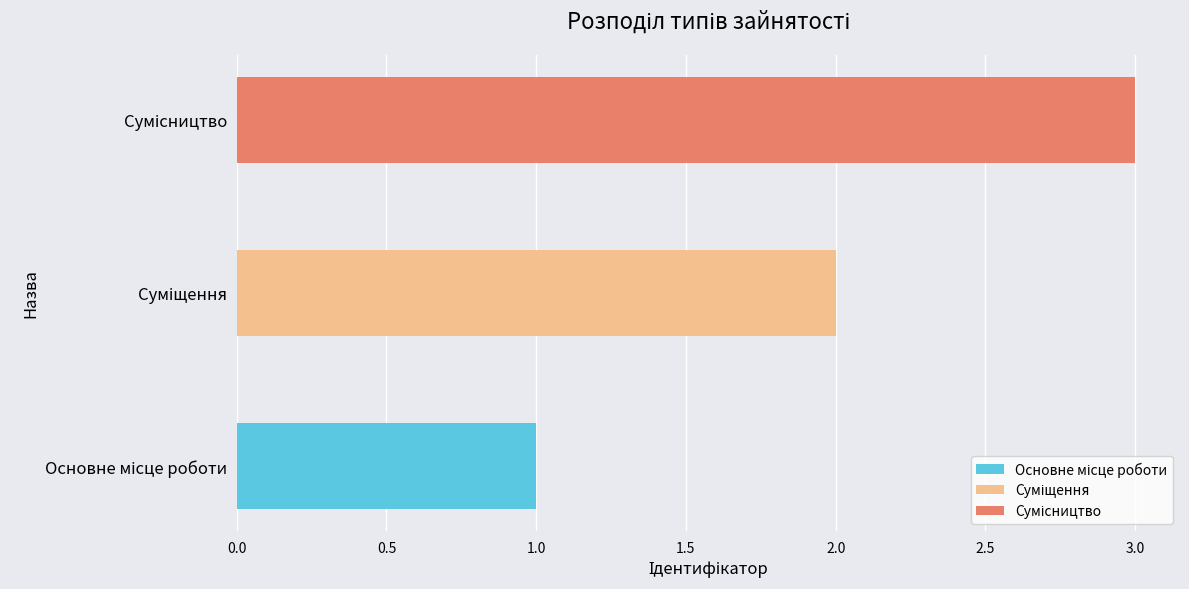

How many values are below 2?

1